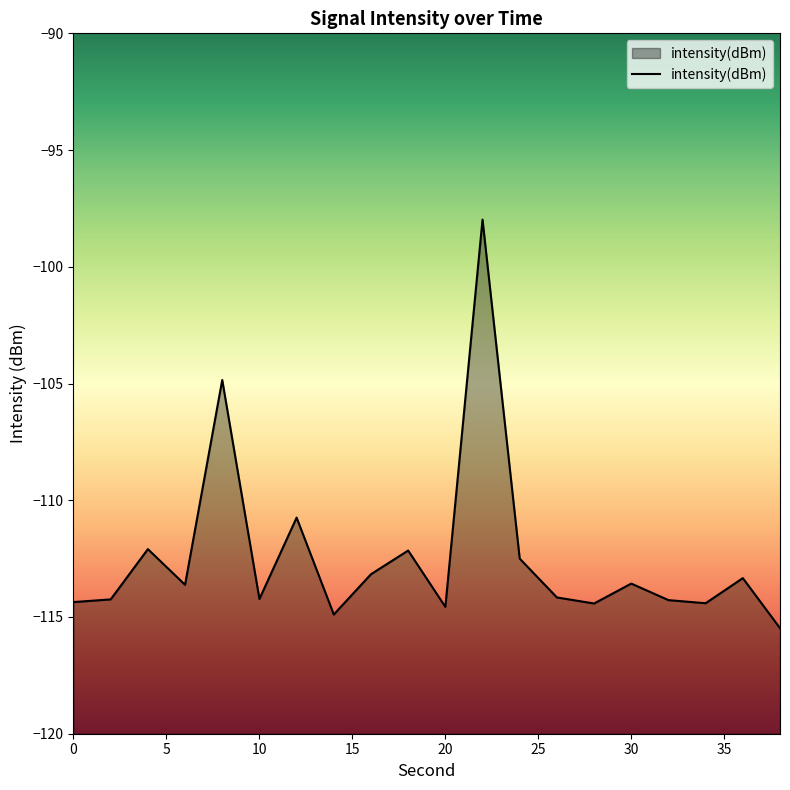

Which has a higher value, 6 or 24?

24